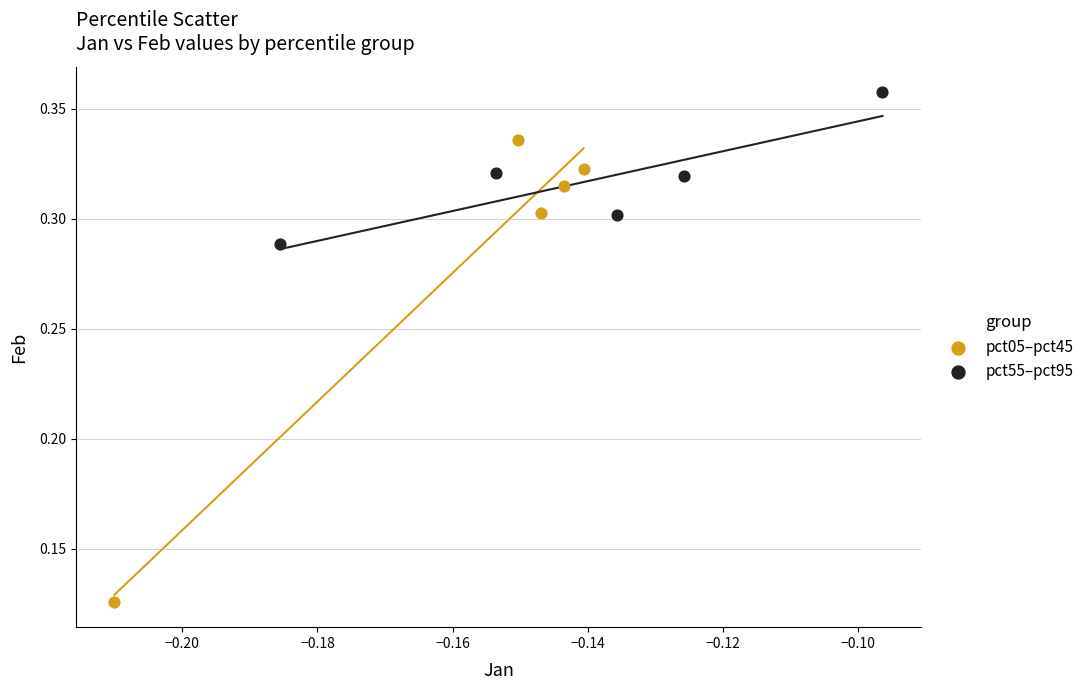

Which series reaches the minimum Y coordinate?

pct05–pct45